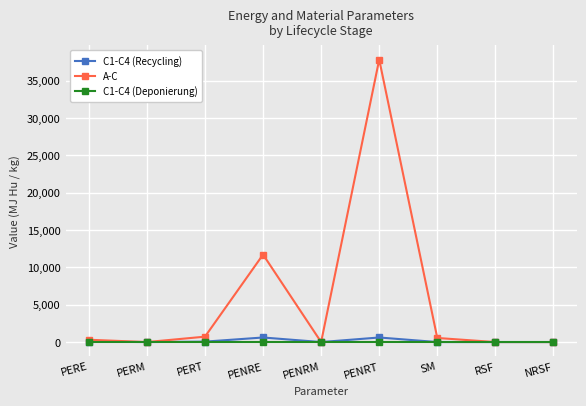

What is the maximum value shown in the chart?

37810.0